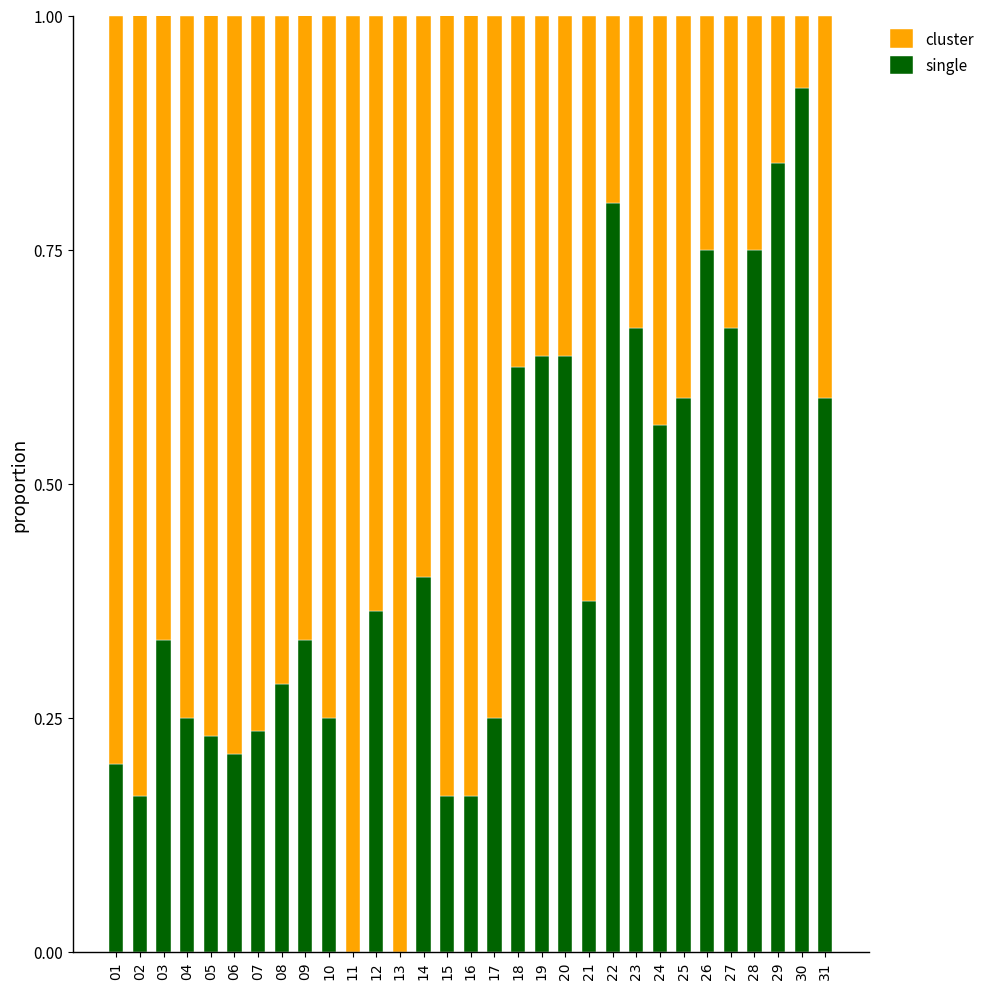

The single series shows 1.0 at 25. True or false?

False